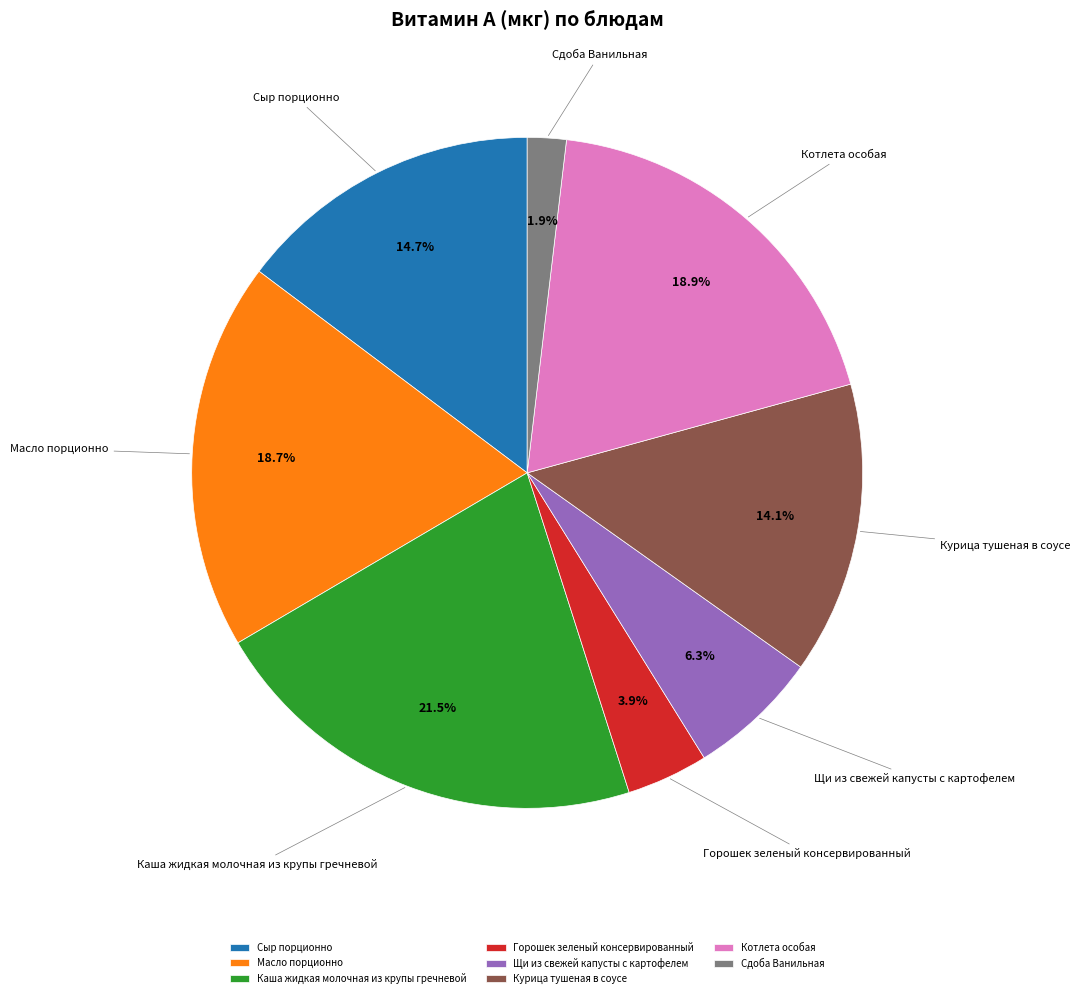

What is the ratio of the value at Горошек зеленый консервированный to the value at Сыр порционно?

0.3